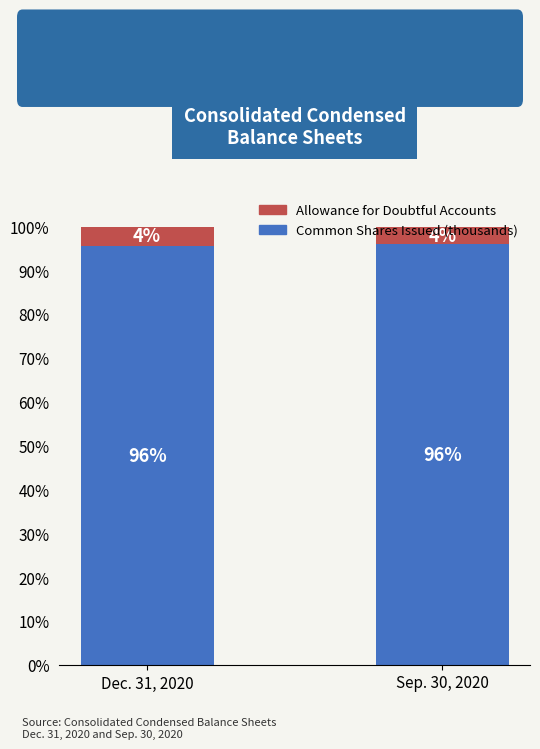

What is the total value across all series at Sep. 30, 2020?

100.0